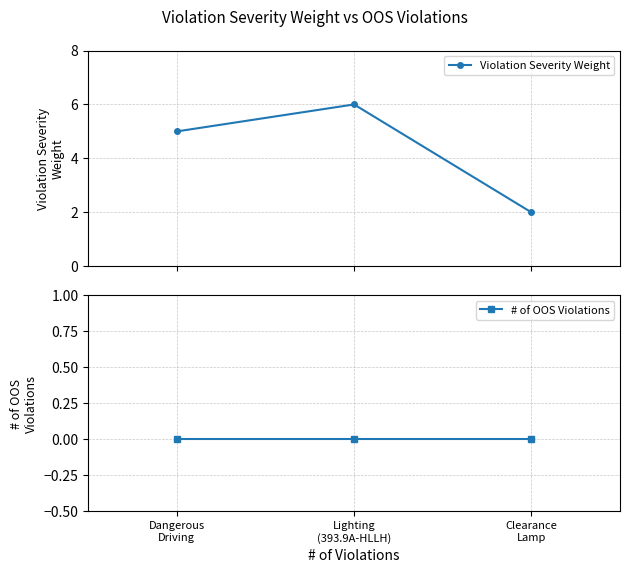

Reading left to right, list all the values displayed in this chart.

Violation Severity Weight: 5	6	2
# of OOS Violations: 0	0	0